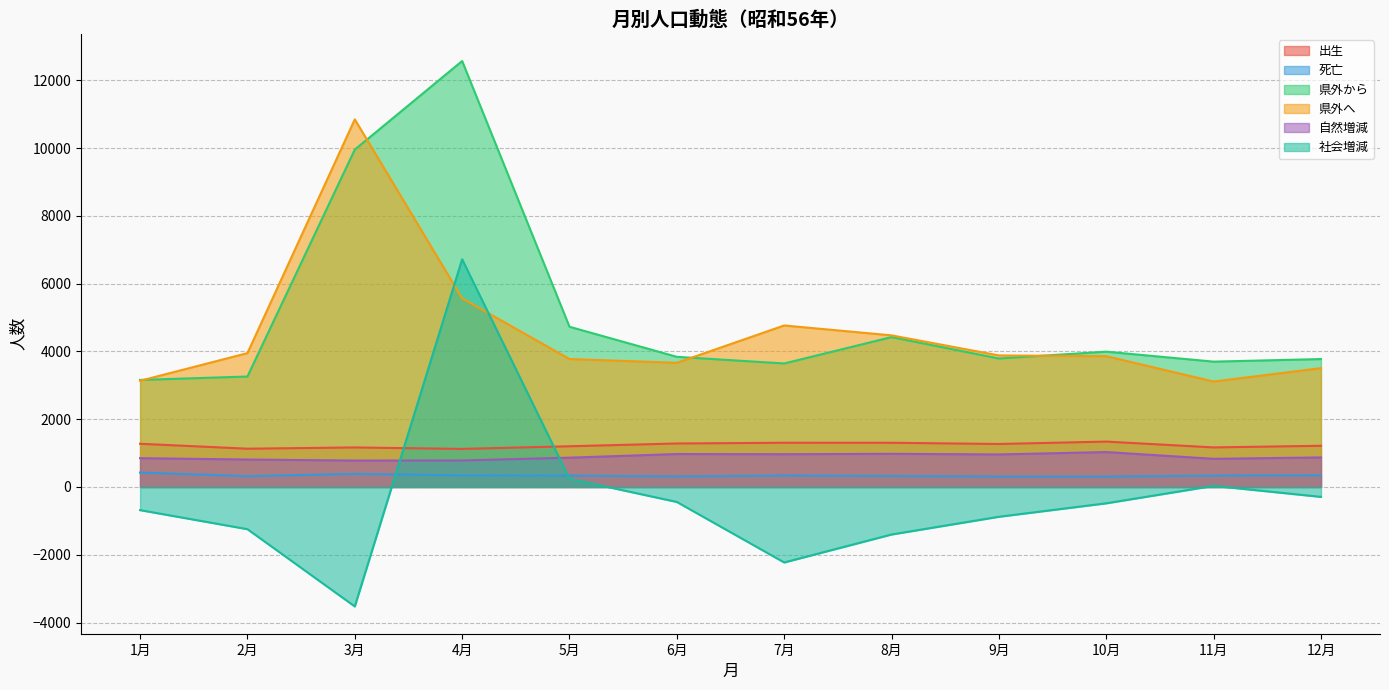

What position from the left is 2月?

2